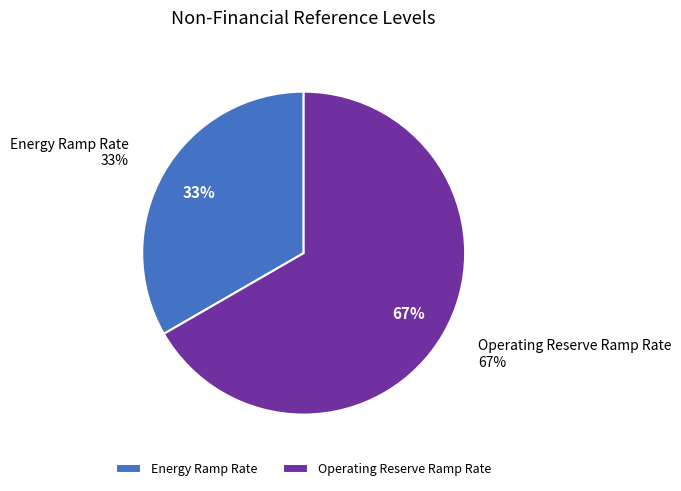

Rank the categories by value from lowest to highest.

Energy Ramp Rate, Operating Reserve Ramp Rate